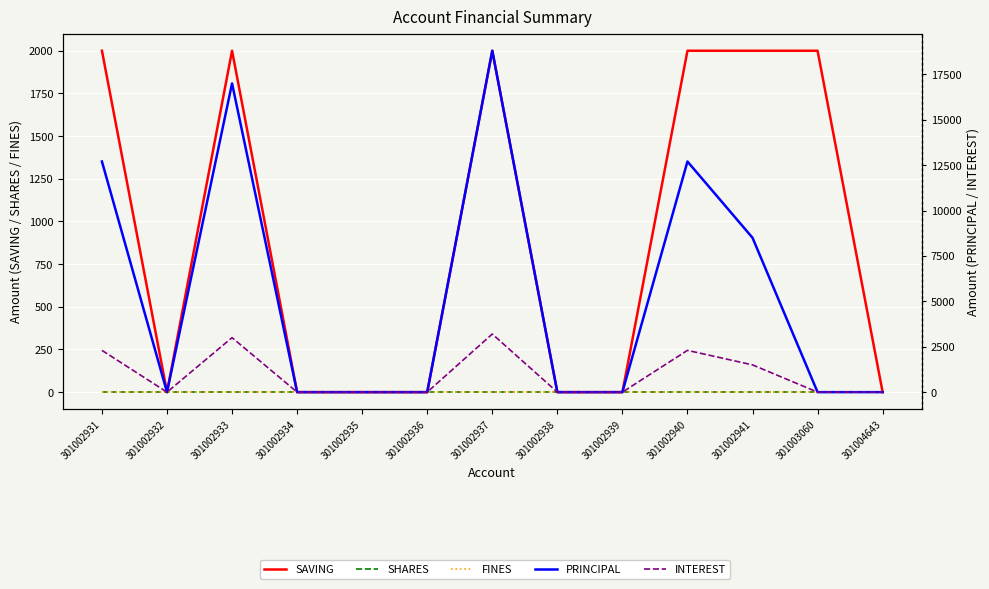

At how many categories does at least one series exceed 1416?

6